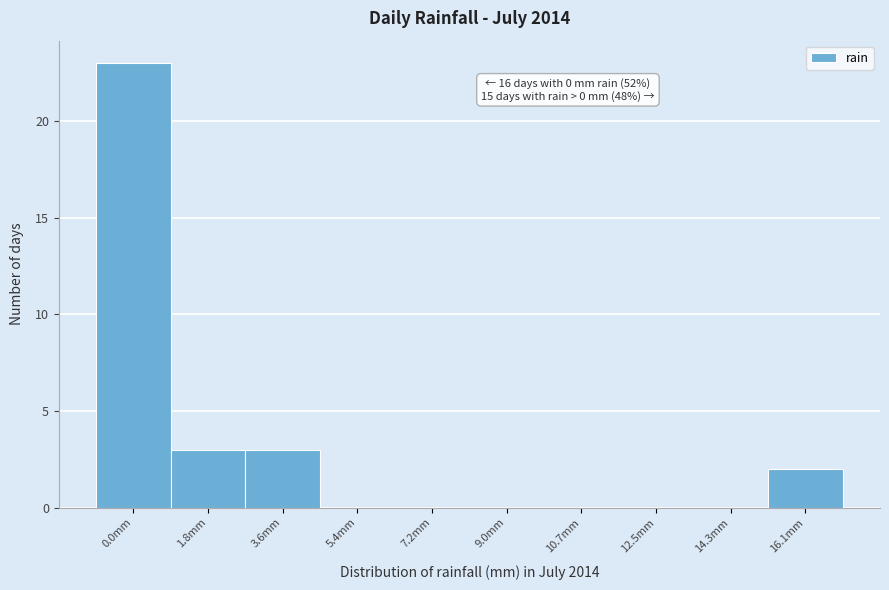

Reading left to right, list all the values displayed in this chart.

0.0mm=23	1.8mm=3	3.6mm=3	5.4mm=0	7.2mm=0	9.0mm=0	10.7mm=0	12.5mm=0	14.3mm=0	16.1mm=2